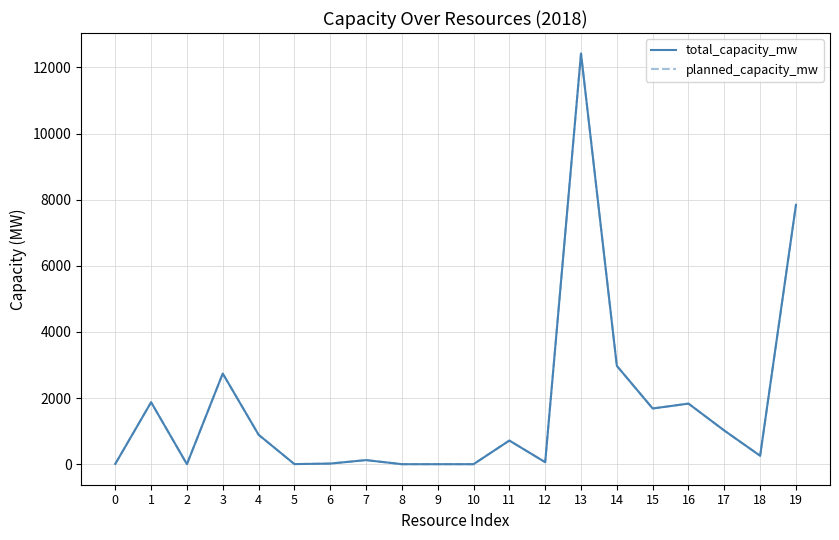

The value of planned_capacity_mw at 3 is 2742.3. True or false?

True